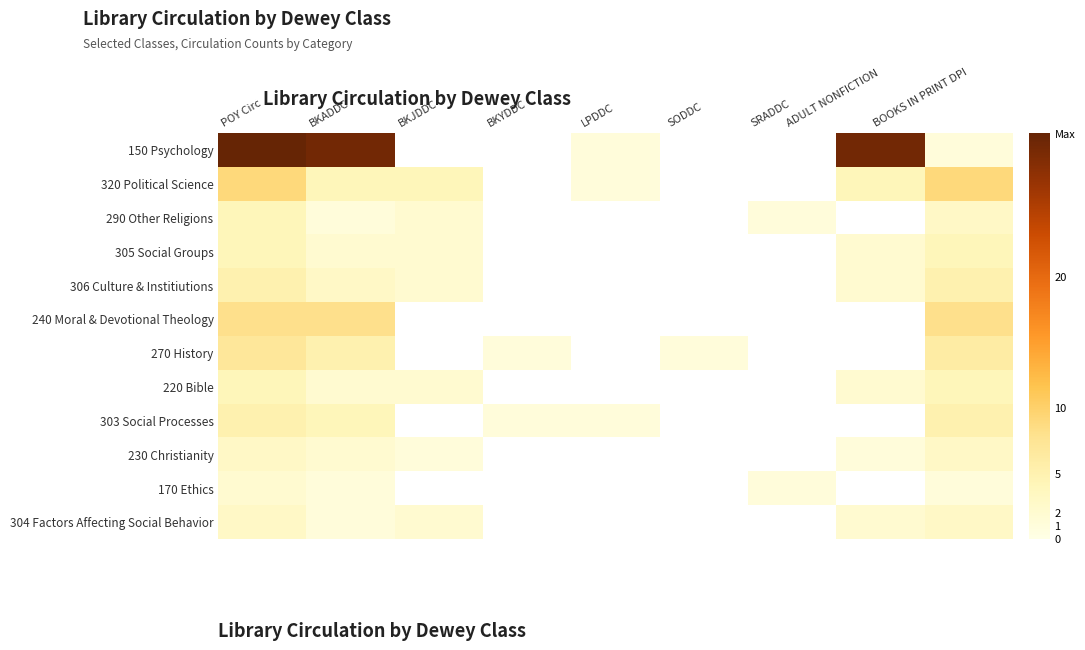

Rank the series by their maximum value, from highest to lowest.

150 Psychology, 320 Political Science, 240 Moral & Devotional Theology, 270 History, 306 Culture & Institiutions, 303 Social Processes, 290 Other Religions, 305 Social Groups, 220 Bible, 230 Christianity, 304 Factors Affecting Social Behavior, 170 Ethics